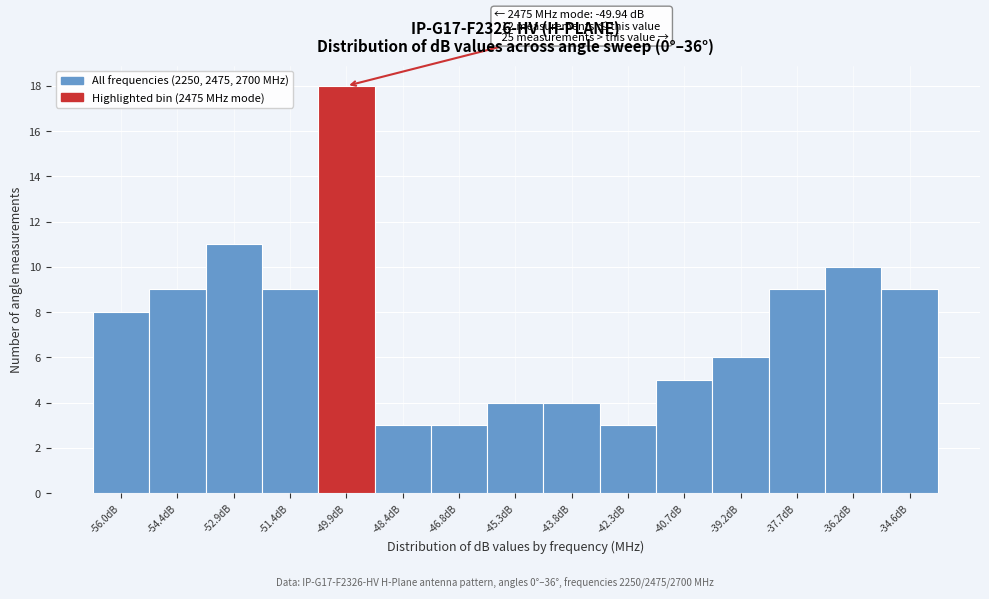

Over which range of the x-axis is the bar tallest?

-50.6 to -49.2